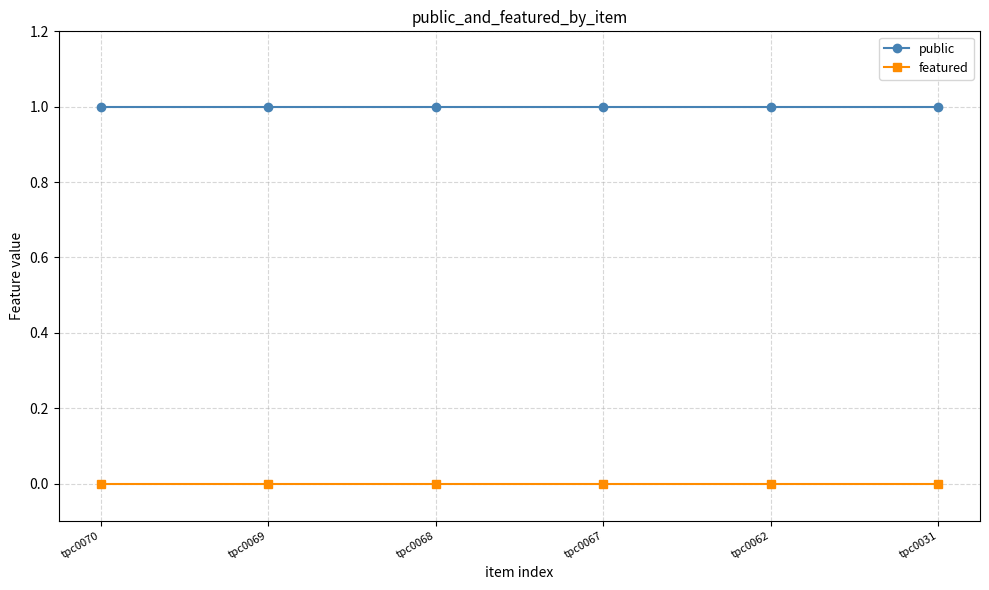

What is the value of the public point at the 4th from the left?

1